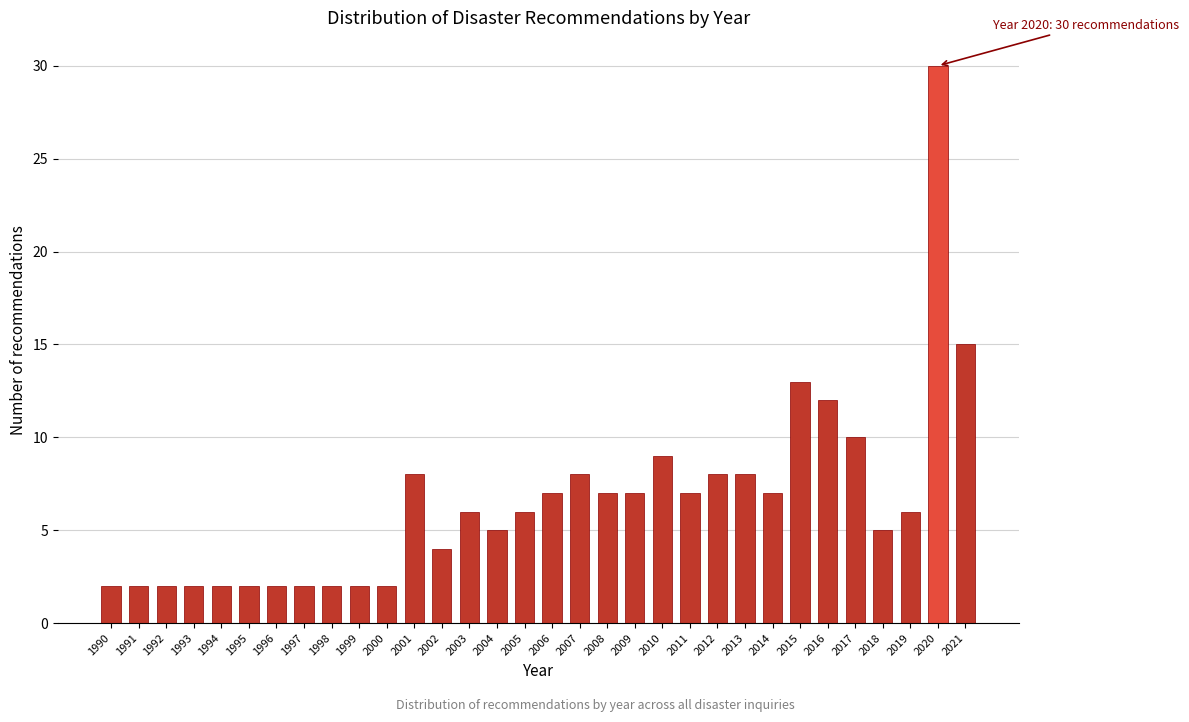

Where is the data nearest to the value 16?

2021